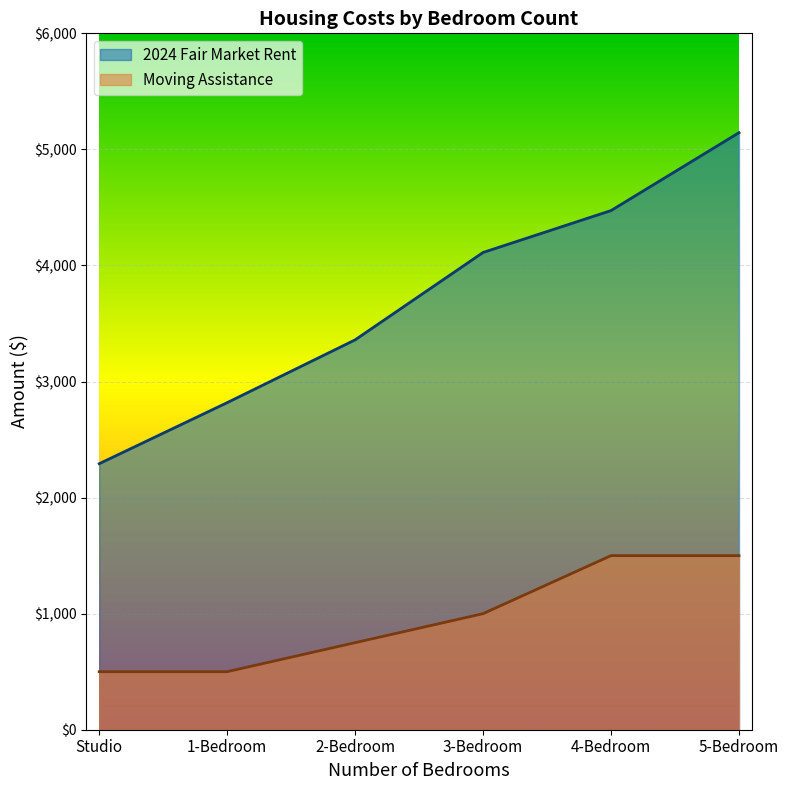

How many values in the Moving Assistance series exceed 1000?

2